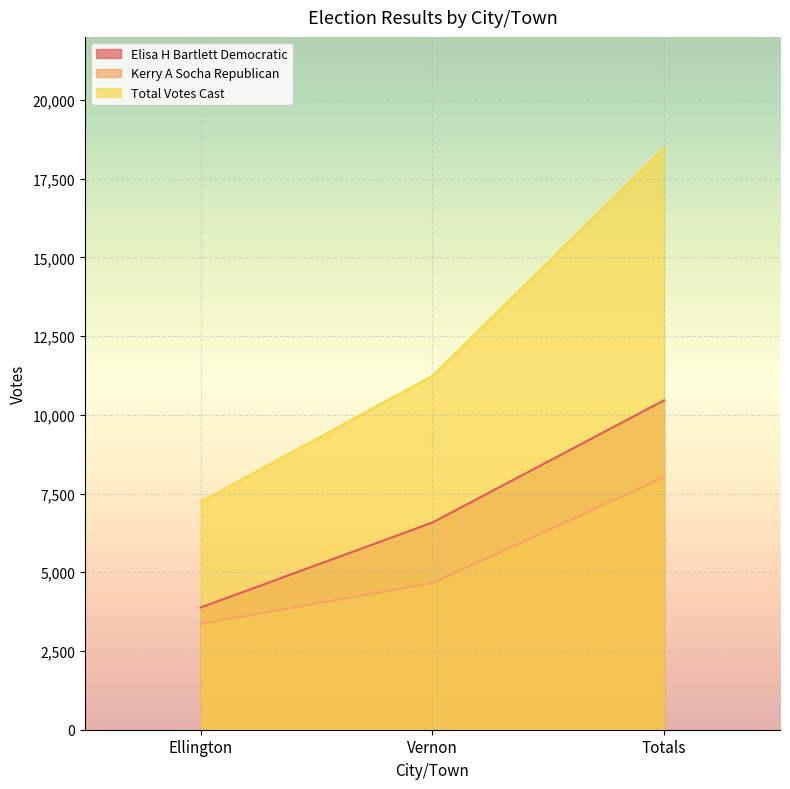

True or false: Elisa H Bartlett Democratic has a value of 10461 at Totals.

True